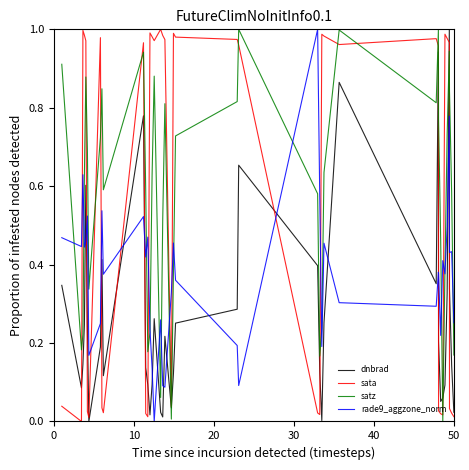

How many intersections are there between satz and dnbrad?

6